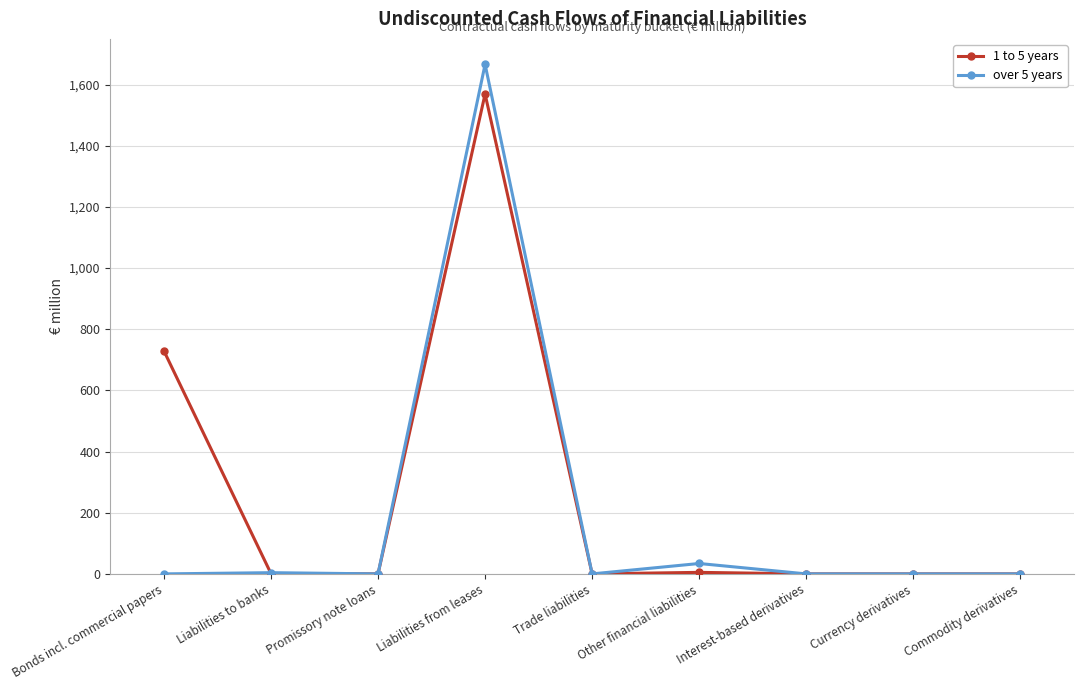

Rank the series by their maximum value, from lowest to highest.

1 to 5 years, over 5 years